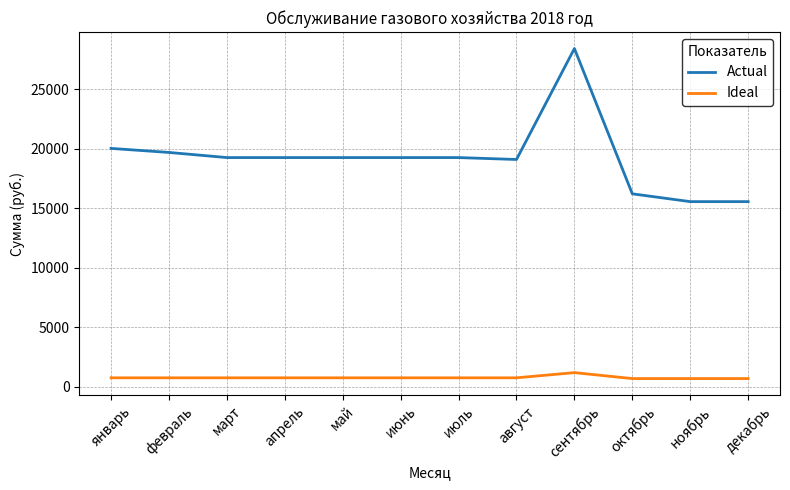

What is the difference between the maximum and minimum values in the Actual series?

12844